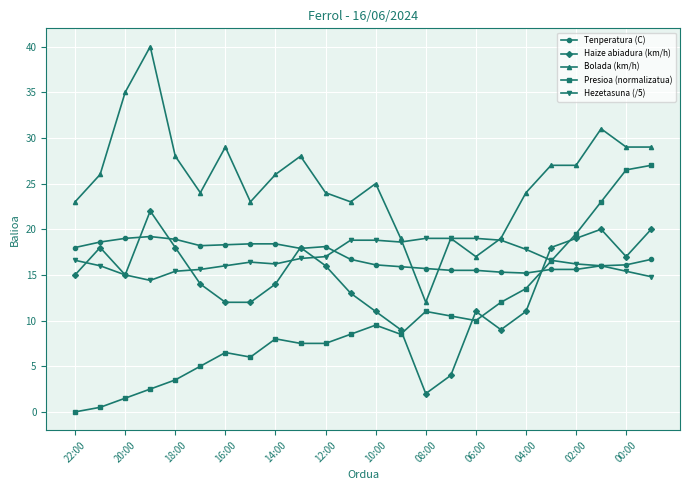

Which series has the largest total across all categories?

Bolada (km/h)